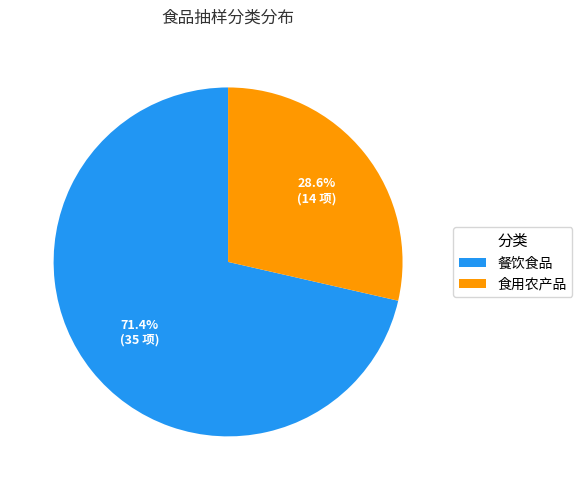

Approximately how many times larger is the value at 餐饮食品 compared to 食用农产品?

2.5